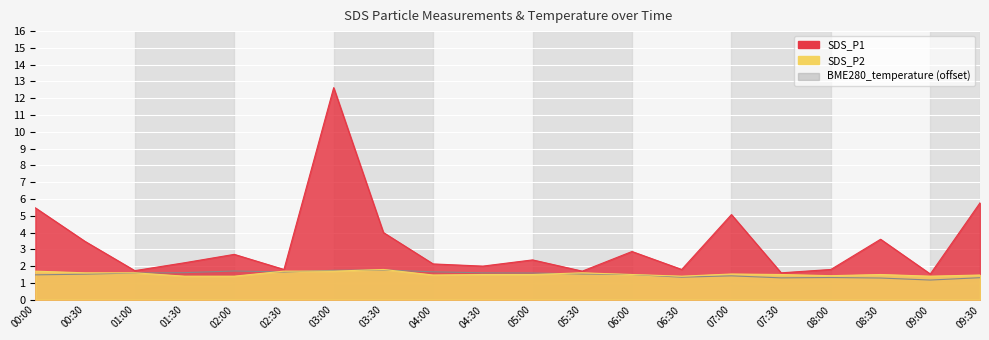

Reading left to right, what are all the values shown in this chart?

SDS_P1: 5.5	3.5	1.7	2.2	2.7	1.8	12.6	4.0	2.1	2.0	2.4	1.7	2.9	1.8	5.1	1.6	1.8	3.6	1.5	5.8
SDS_P2: 1.7	1.6	1.6	1.4	1.4	1.7	1.7	1.8	1.5	1.5	1.5	1.6	1.5	1.4	1.5	1.5	1.4	1.5	1.4	1.5
BME280_temperature: 1.5	1.5	1.6	1.6	1.7	1.7	1.8	1.8	1.7	1.6	1.6	1.5	1.5	1.3	1.4	1.3	1.3	1.3	1.2	1.3